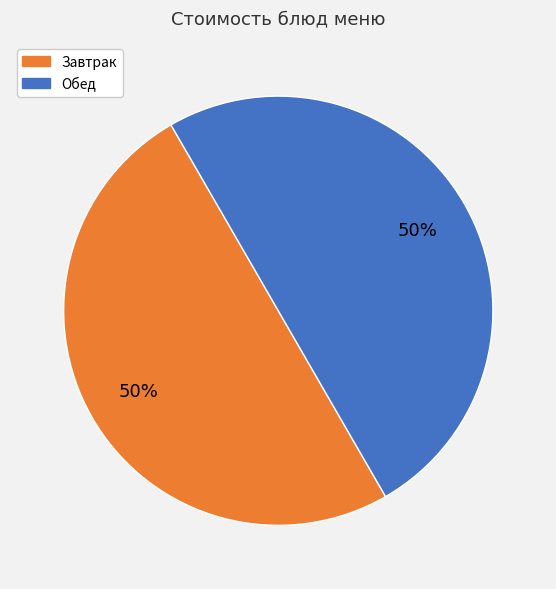

Count the number of slices in the pie.

2